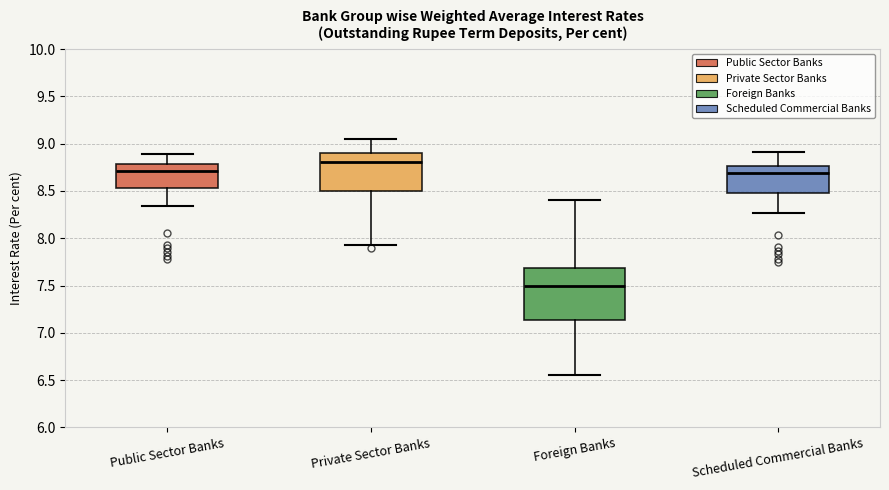

Which box has the highest median line?

Private Sector Banks